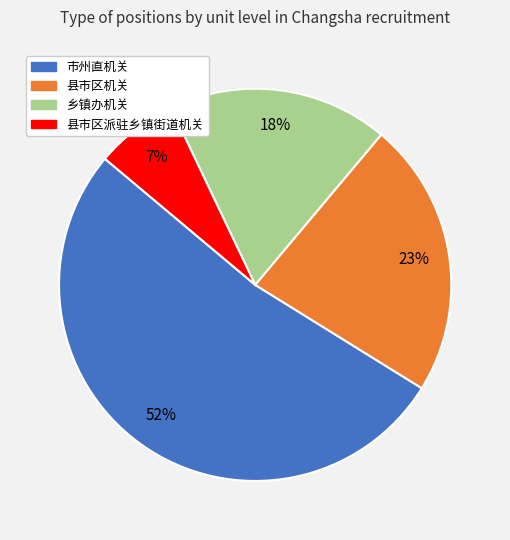

Is the sum of 县市区派驻乡镇街道机关 and 市州直机关 greater than half?

Yes